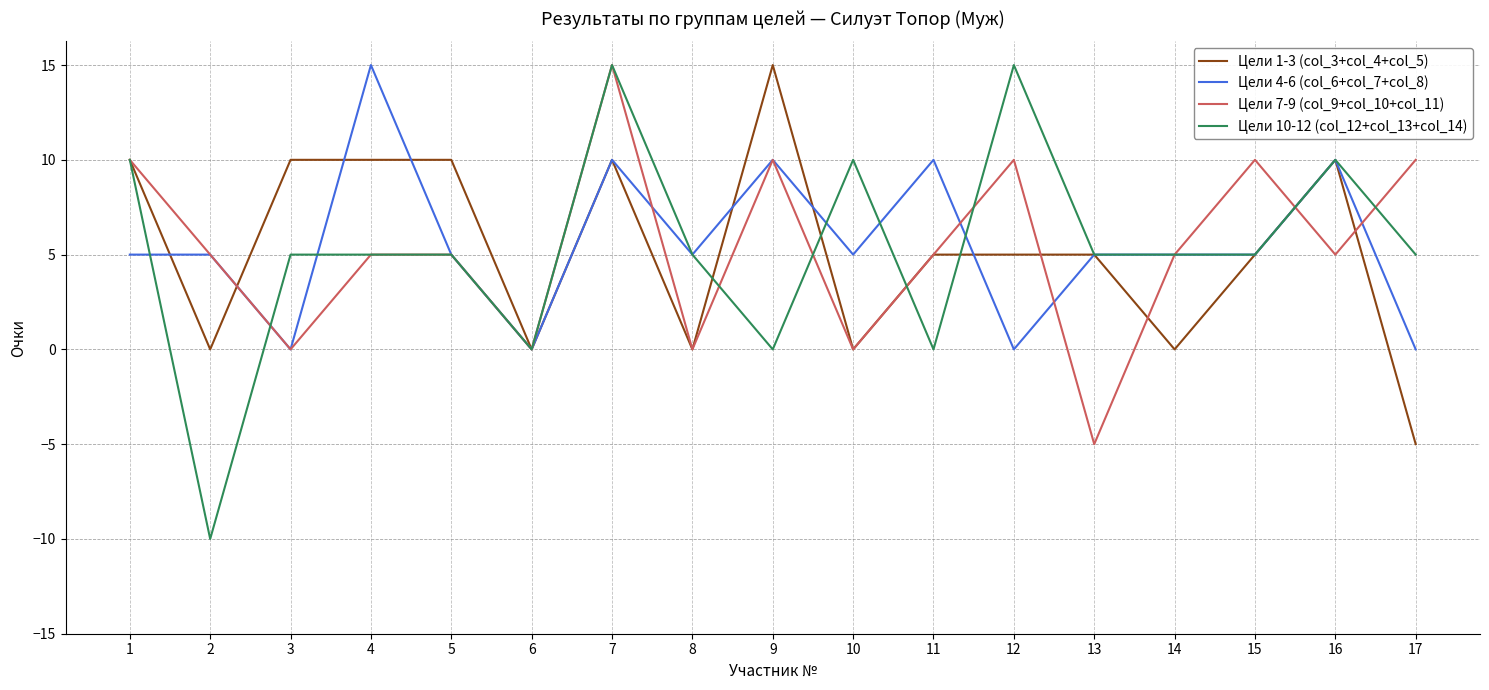

Which category has the lowest value in the Цели 7-9 (col_9+col_10+col_11) series?

13